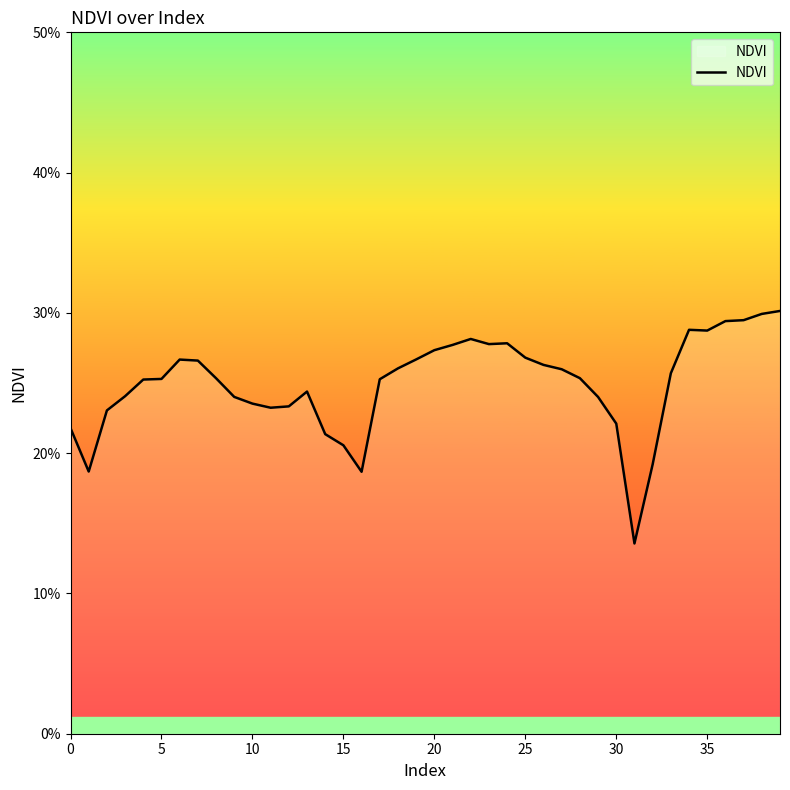

Count the values in the range 0 to 1.

40